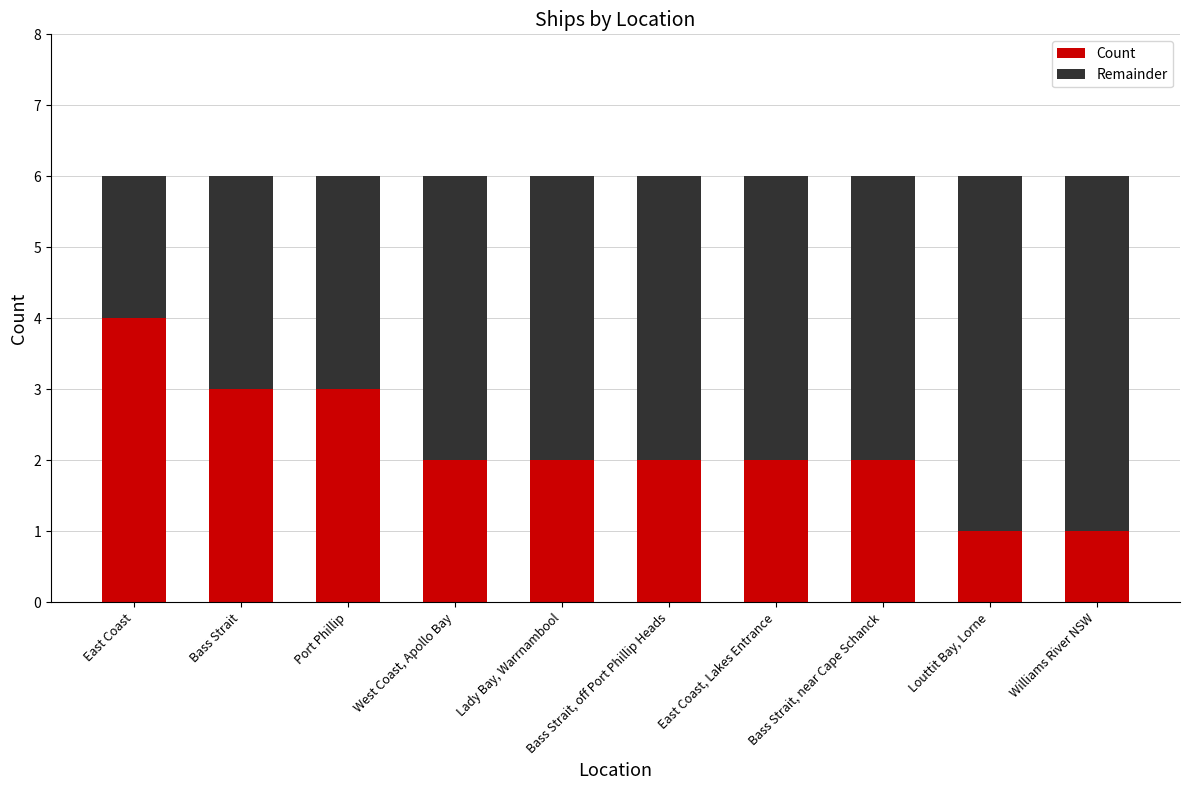

At which label does Count reach its peak?

East Coast